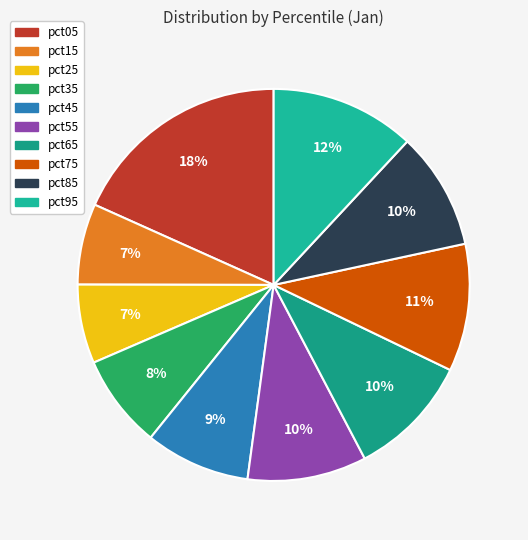

To the nearest percent, what portion does pct35 represent?

8%